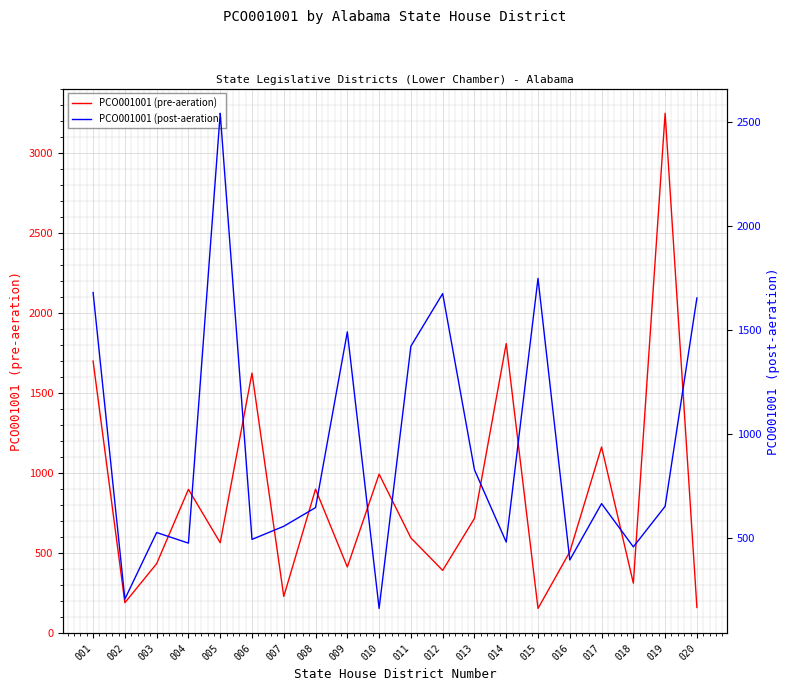

At how many categories does at least one series exceed 2371?

2